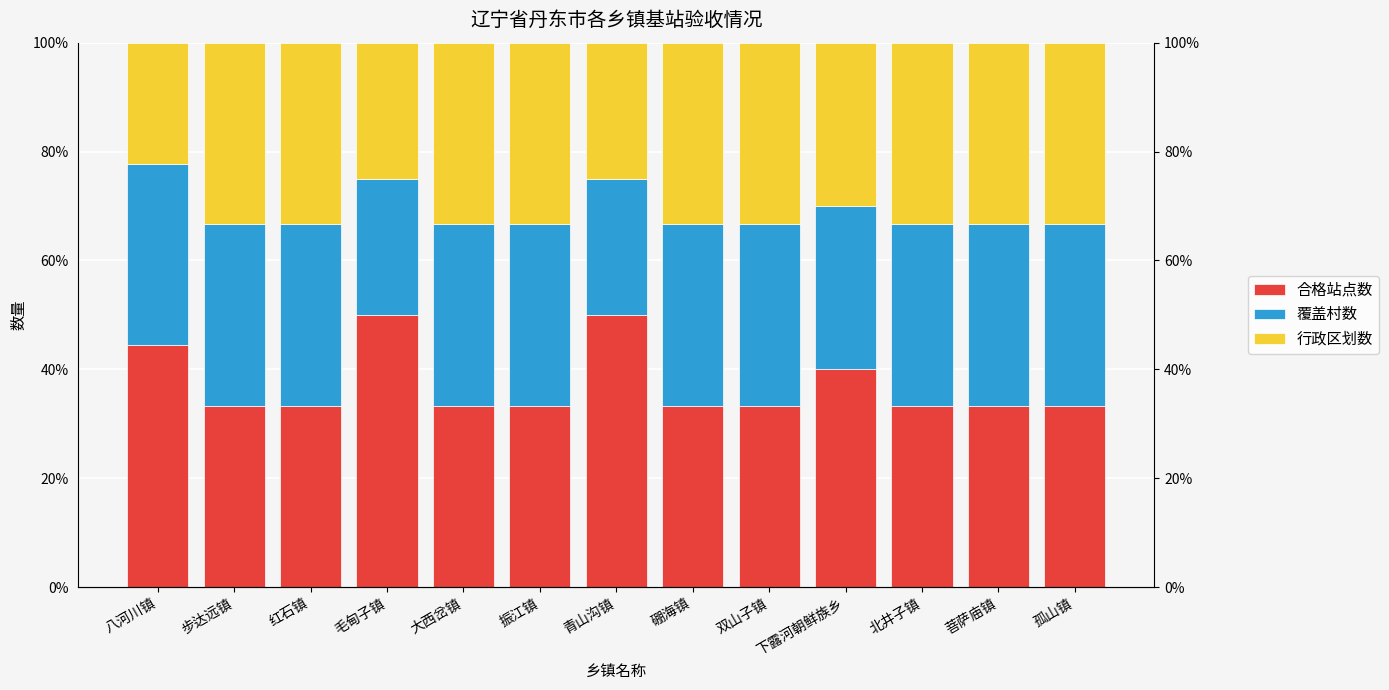

What is the value of the 行政区划数 bar at the 12th from the left?

33.3